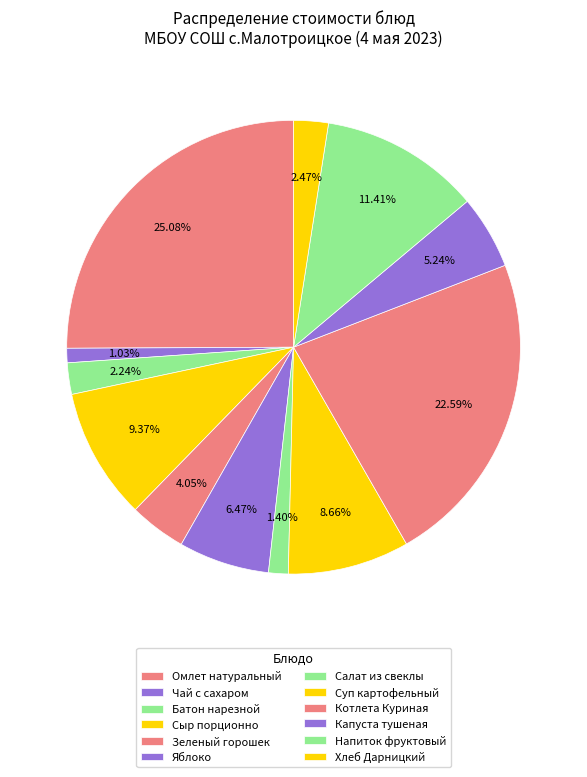

How many segments does this pie chart have?

12